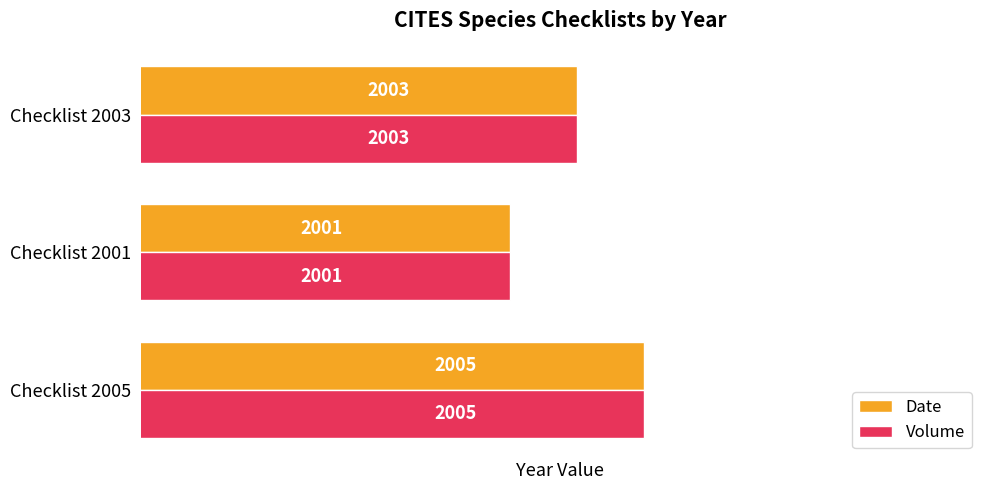

What is the sum of the Date values at Checklist 2005 and Checklist 2003?

4008